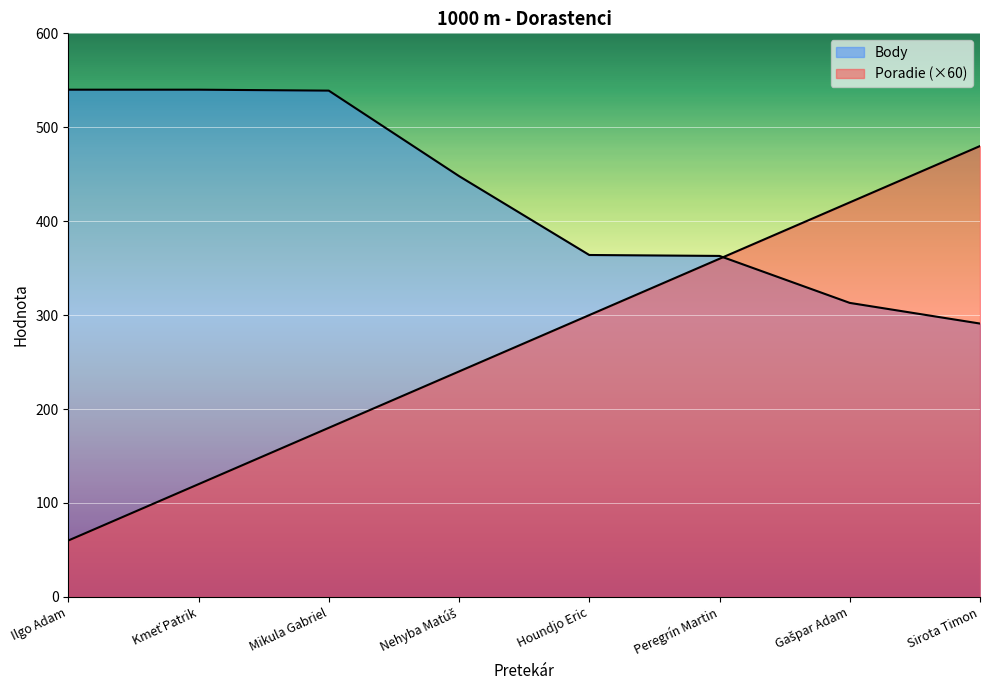

What position from the left is Gašpar Adam?

7